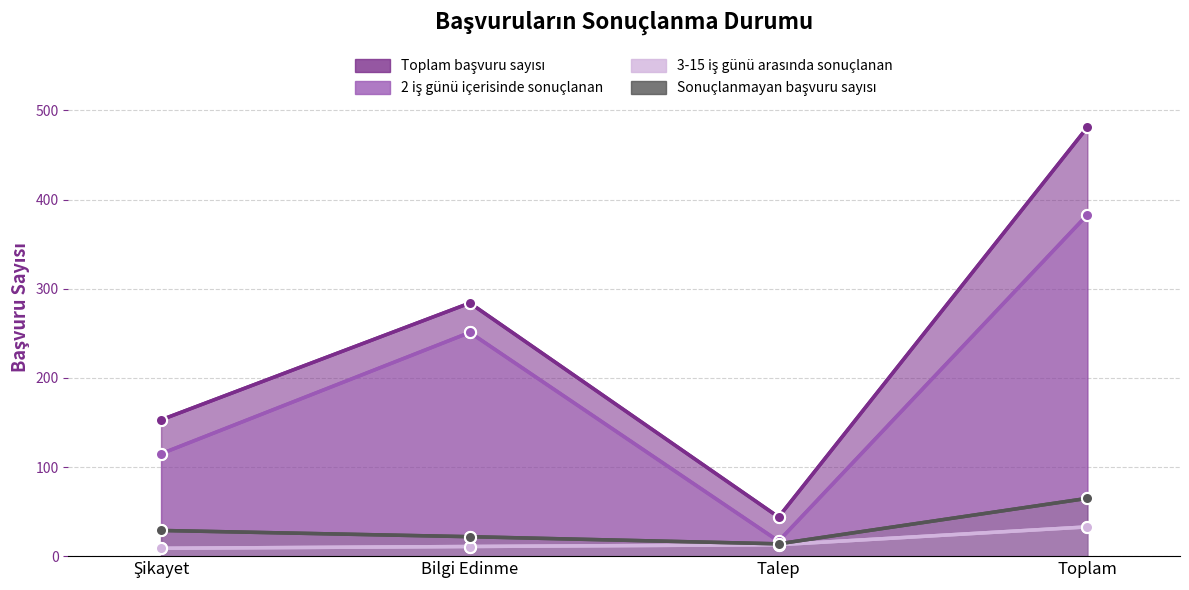

Count the number of data series in this chart.

4